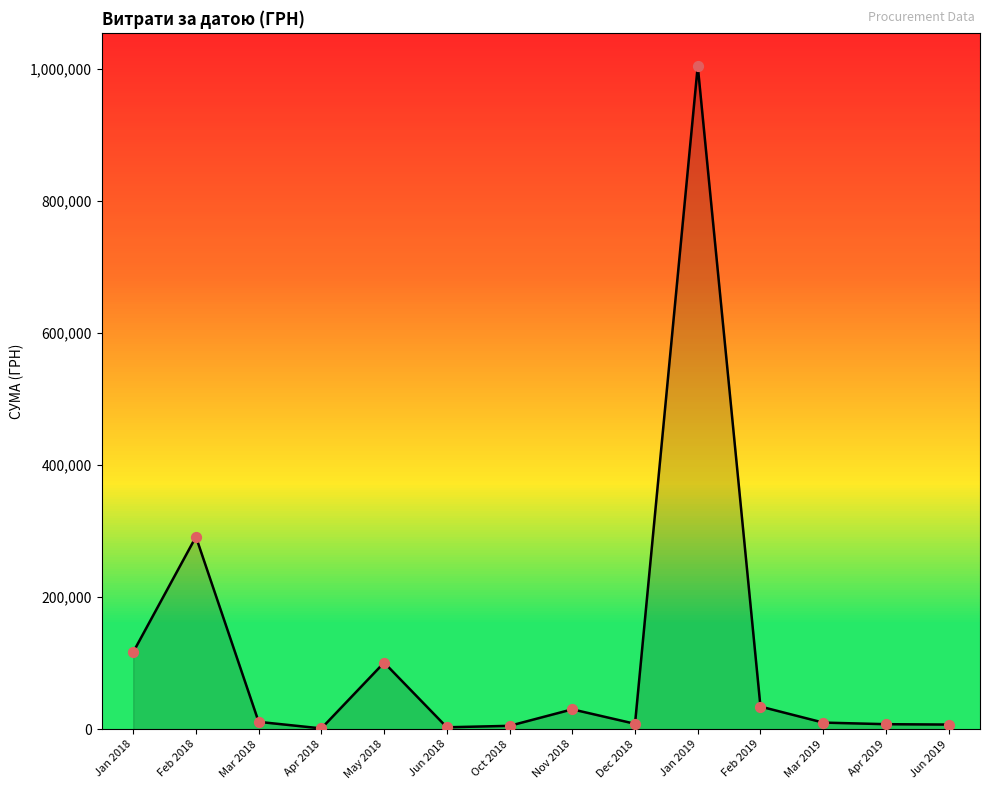

The value at Jan 2018 is 116719.1. True or false?

True